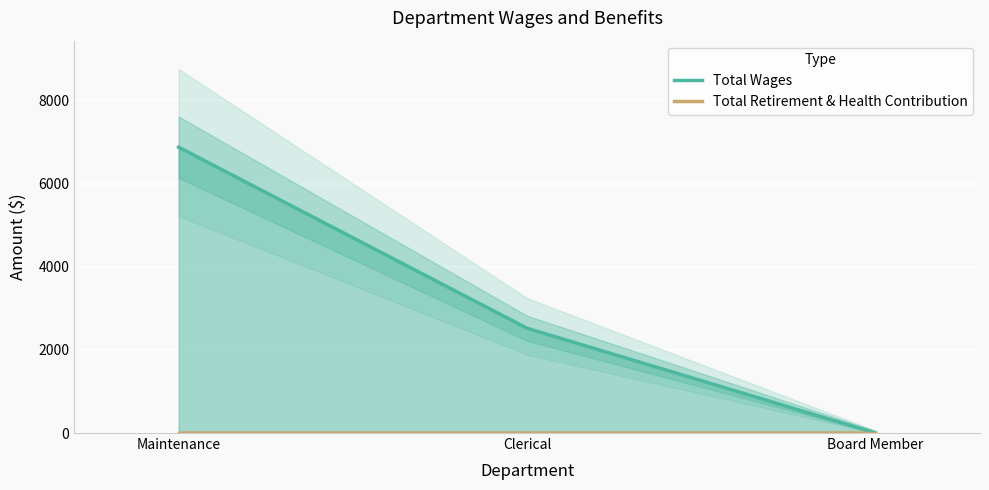

Where is Total Wages nearest to the value 3437?

Clerical